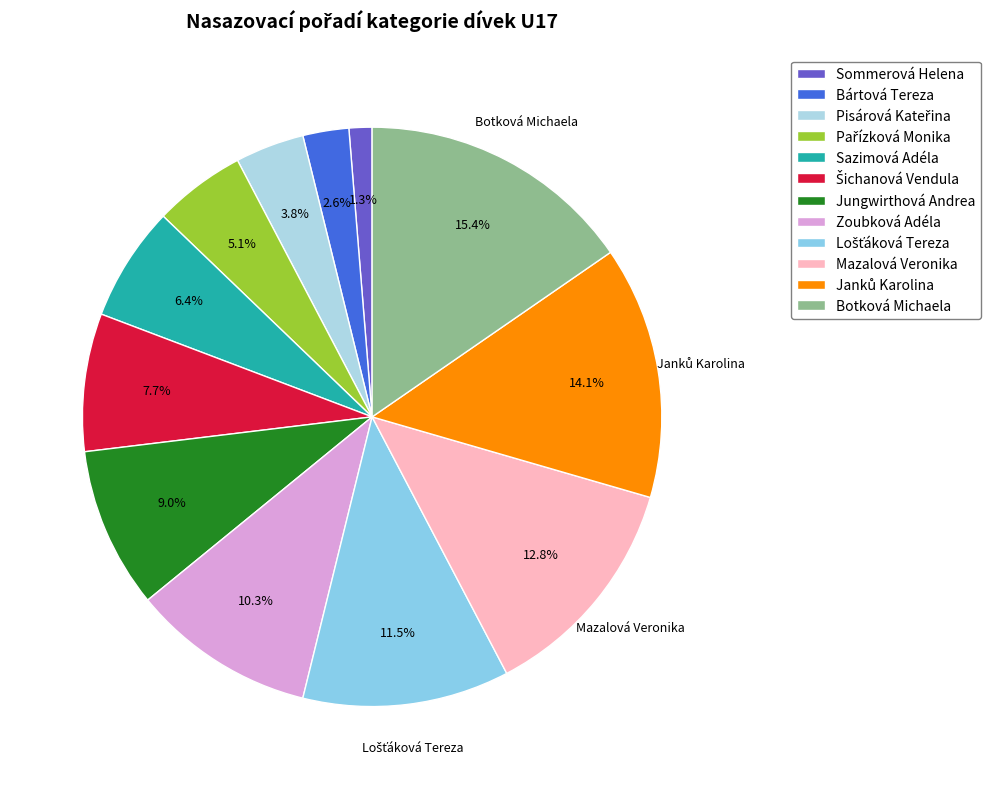

To the nearest percent, what portion does Sazimová Adéla represent?

6%